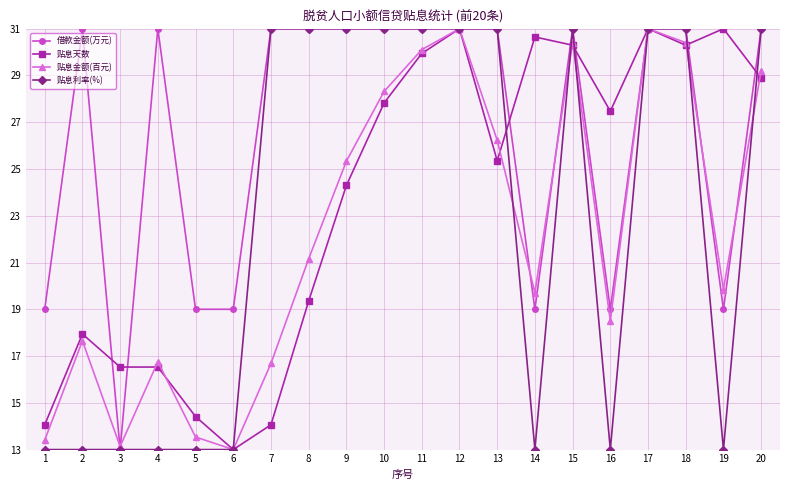

What is the spread (max minus min) of values at 15?

0.7